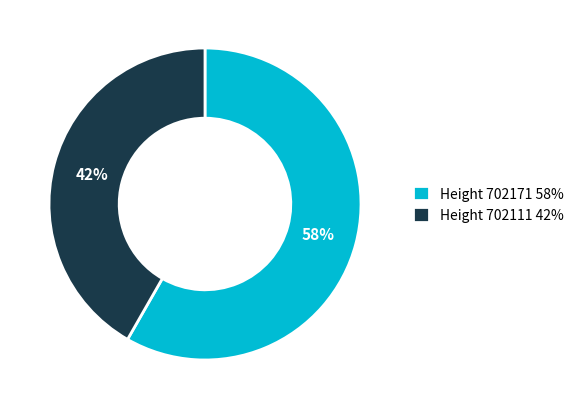

Do Height 702111 42% and Height 702171 58% together represent more than half of the pie?

Yes